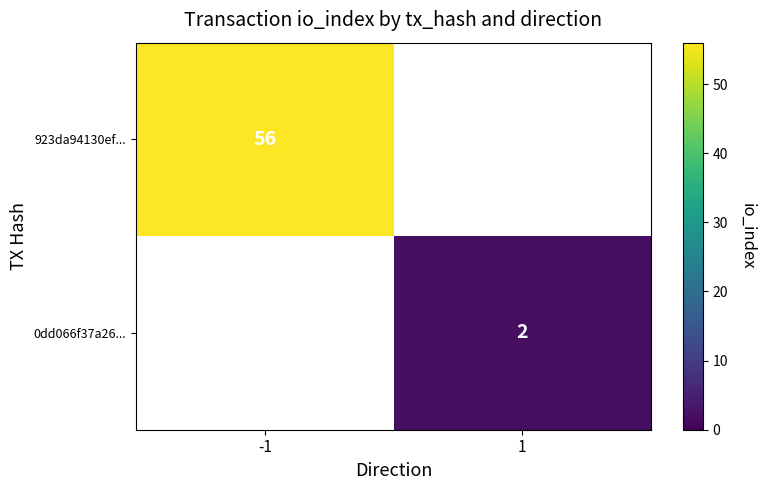

Is the value of 0dd066f37a26... at 1 greater than the value of 923da94130ef... at -1?

No